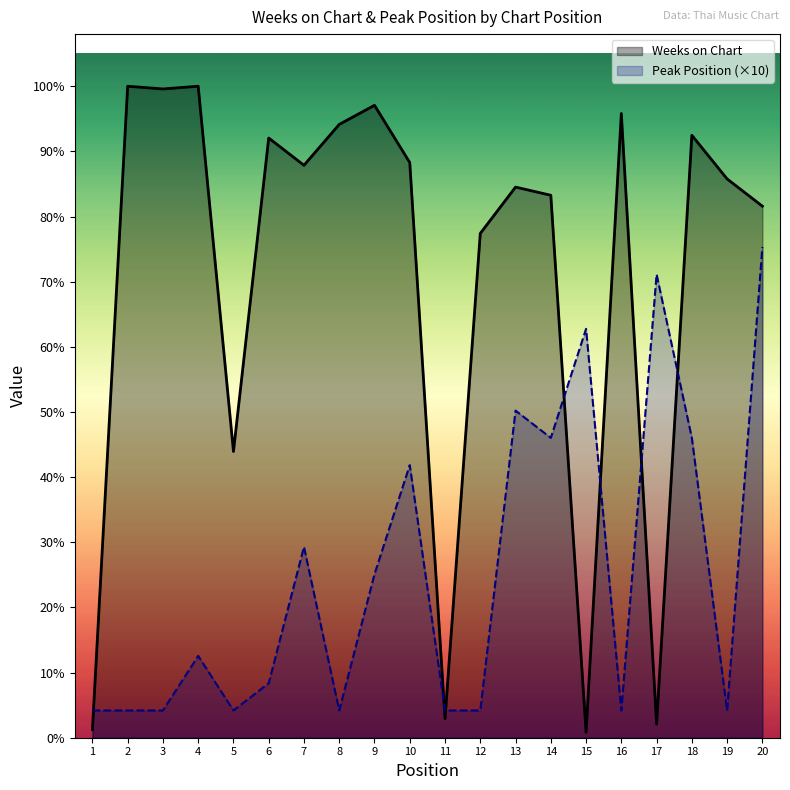

How many distinct data groups are displayed?

2